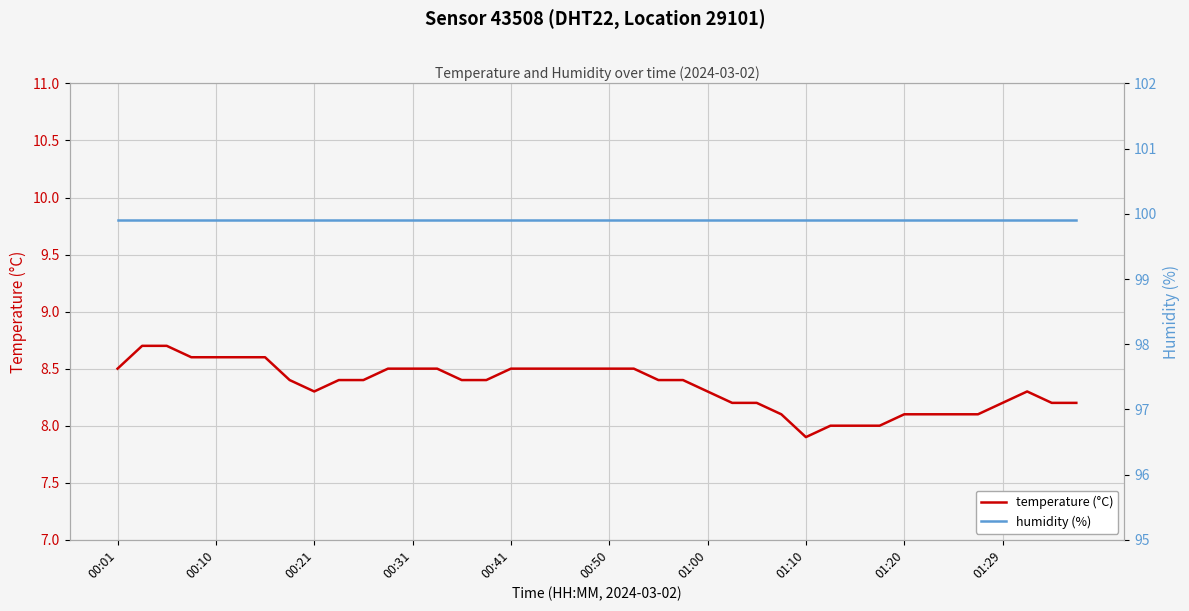

What is the value of the humidity (%) point at the 32nd from the left?

99.9